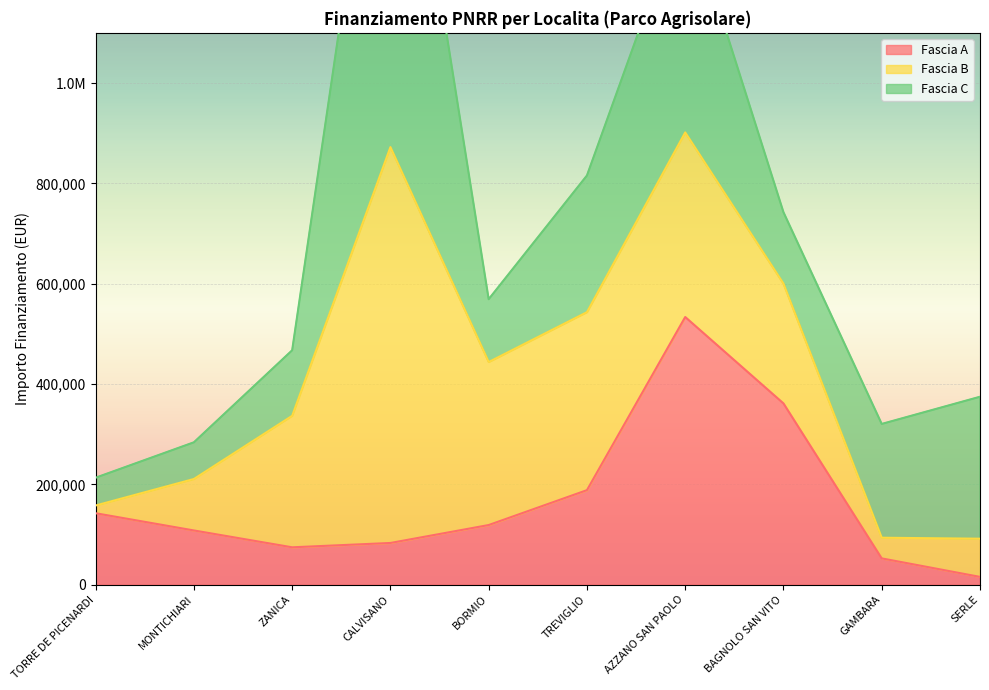

Count the number of categories in the chart.

10